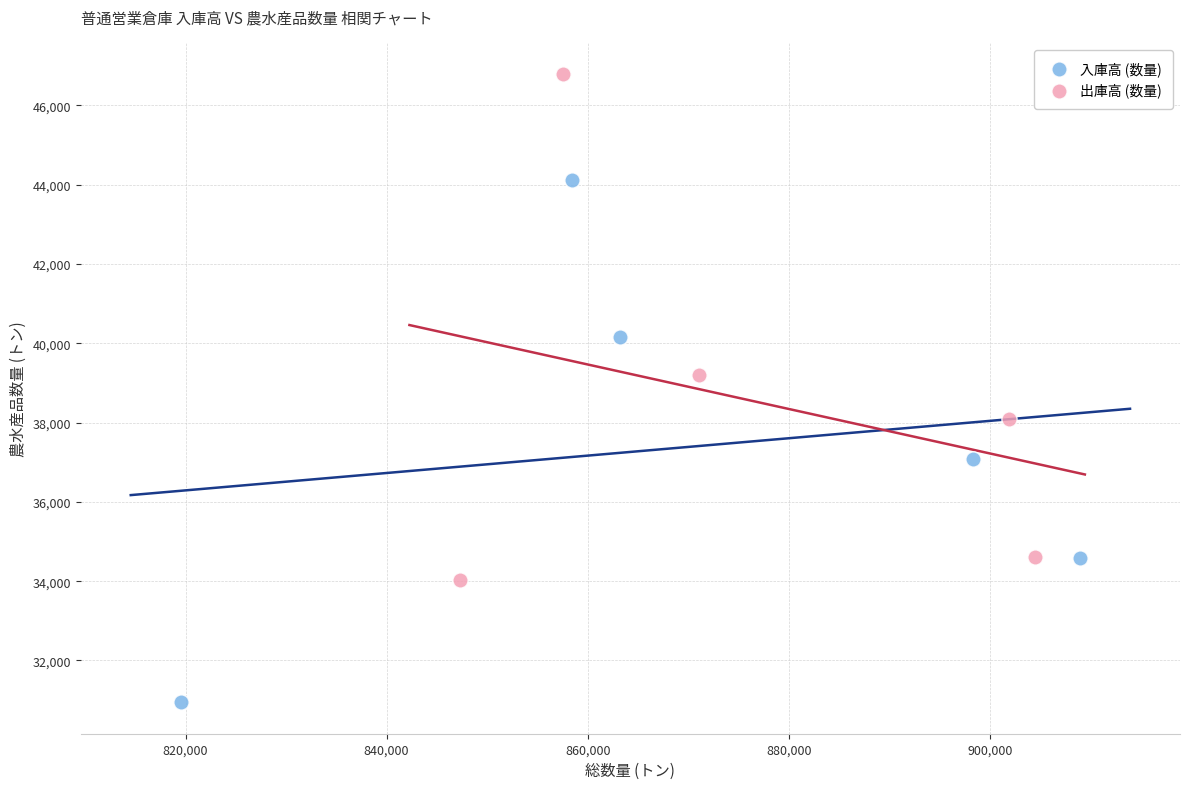

Which series reaches the minimum Y coordinate?

入庫高 (数量)